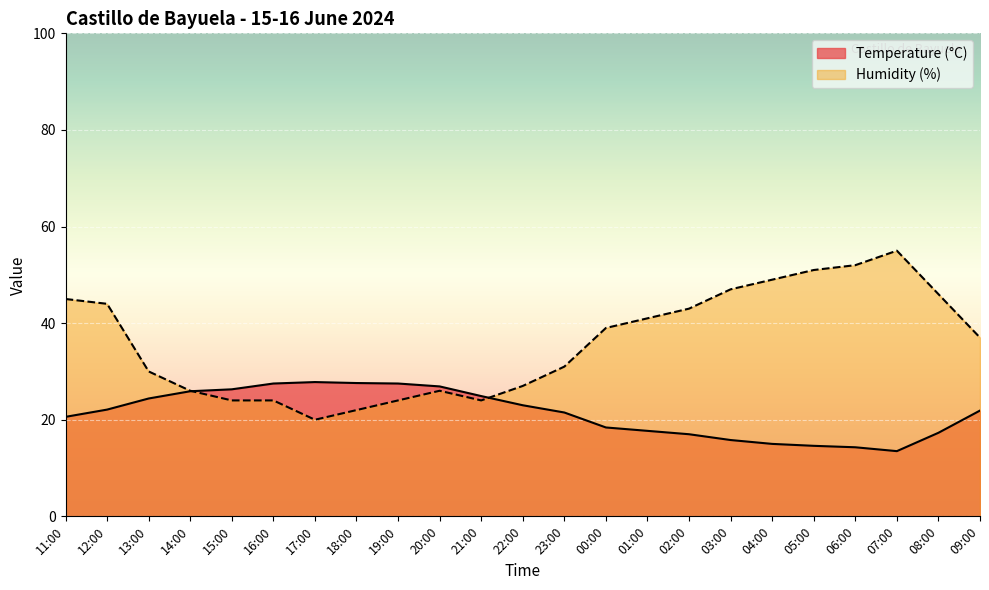

How many values in the Temperature (°C) series exceed 21?

13